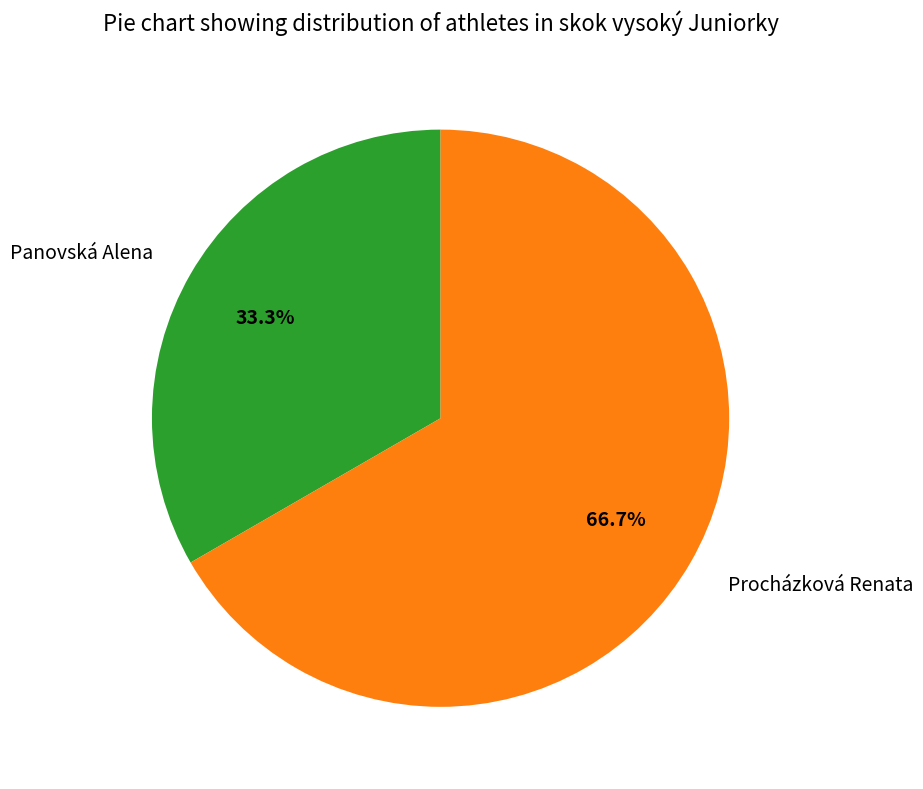

Rank the categories by value from highest to lowest.

Procházková Renata, Panovská Alena